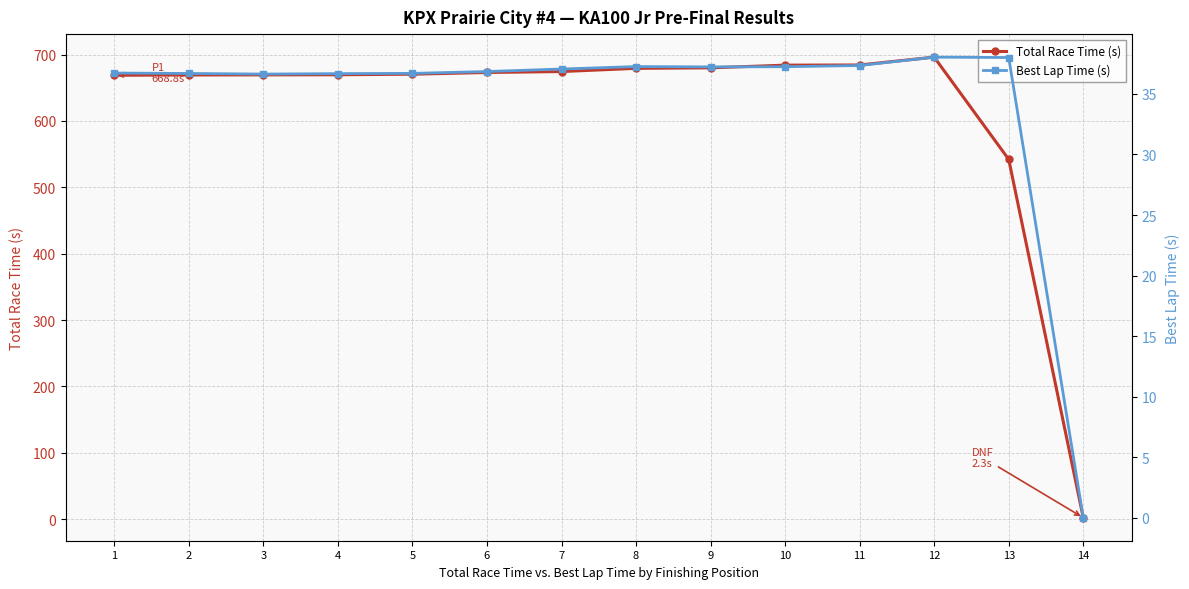

At how many categories does at least one series exceed 304?

13